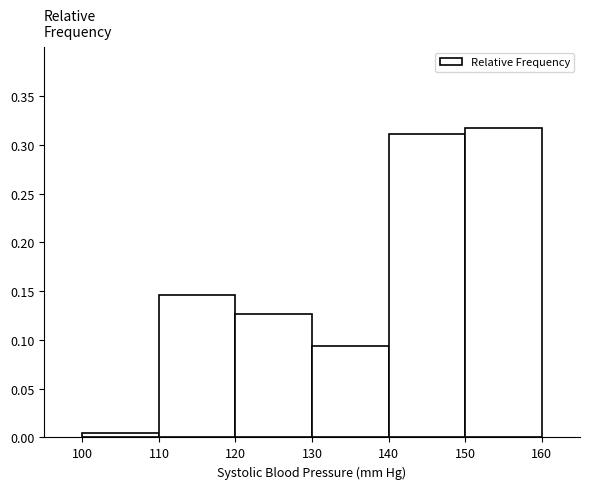

Reading left to right, list every bar in this chart as the range it spans on the x-axis followed by its height. The values are not printed on the chart, so give them approximately, as read against the axis.

100 to 110: under 0.005
110 to 120: 0.145
120 to 130: 0.125
130 to 140: 0.095
140 to 150: 0.310
150 to 160: 0.315